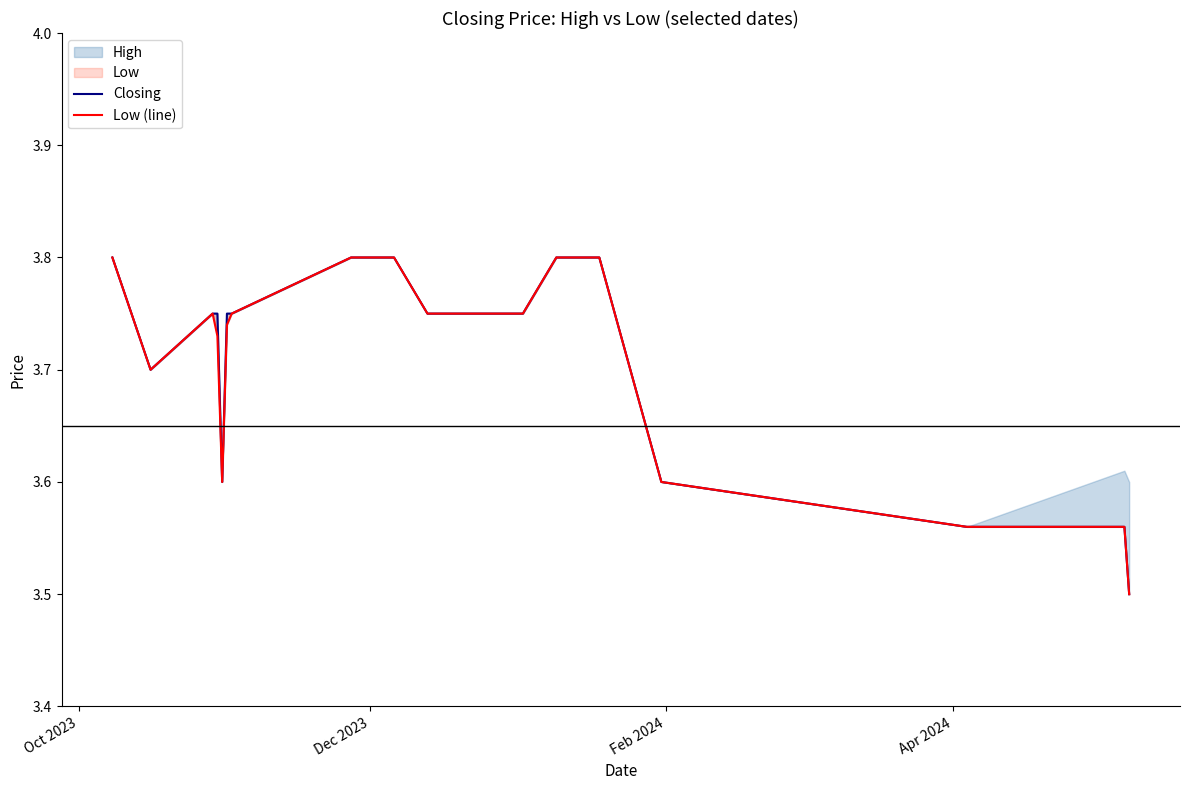

Which category has the highest value across all series?

Oct 2023